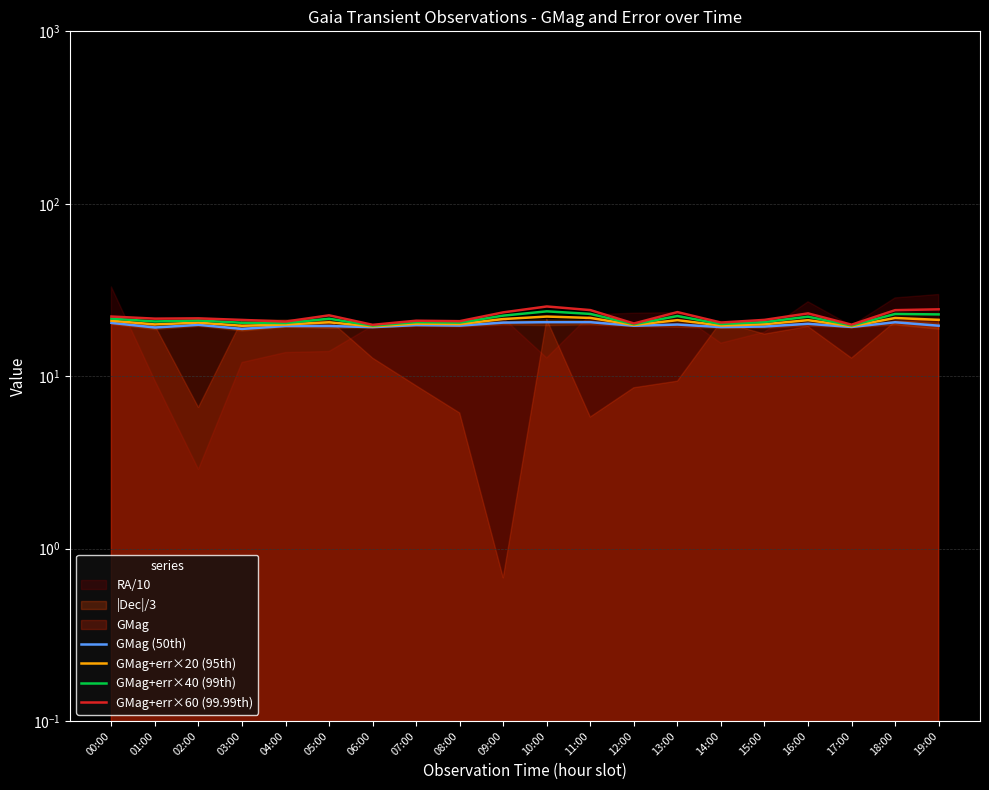

How many lines are shown in the chart?

4